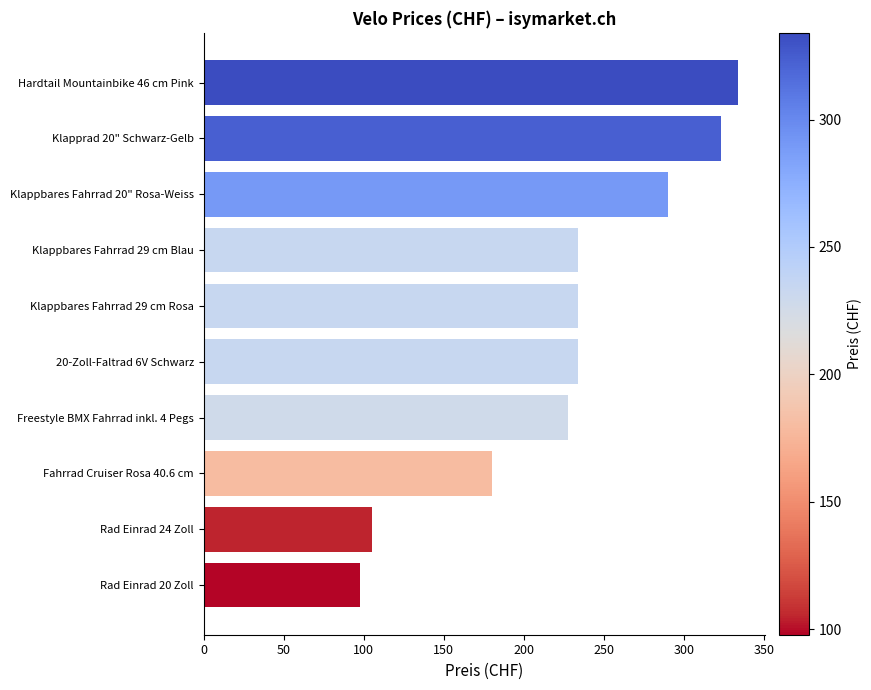

At which label is the value closest to 215?

Freestyle BMX Fahrrad inkl. 4 Pegs